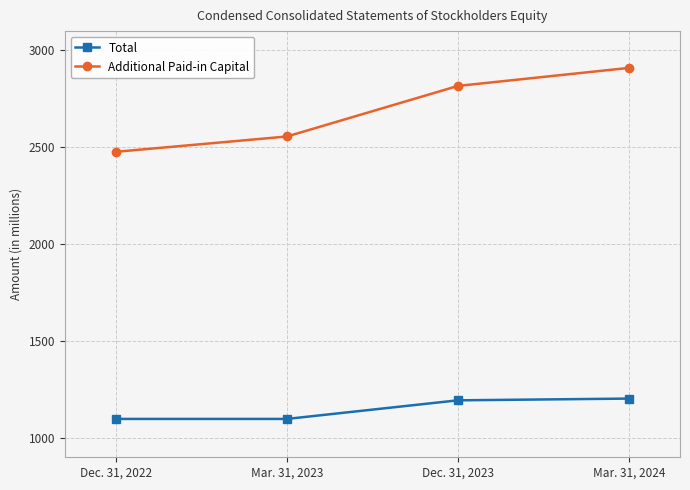

How many lines are shown in the chart?

2